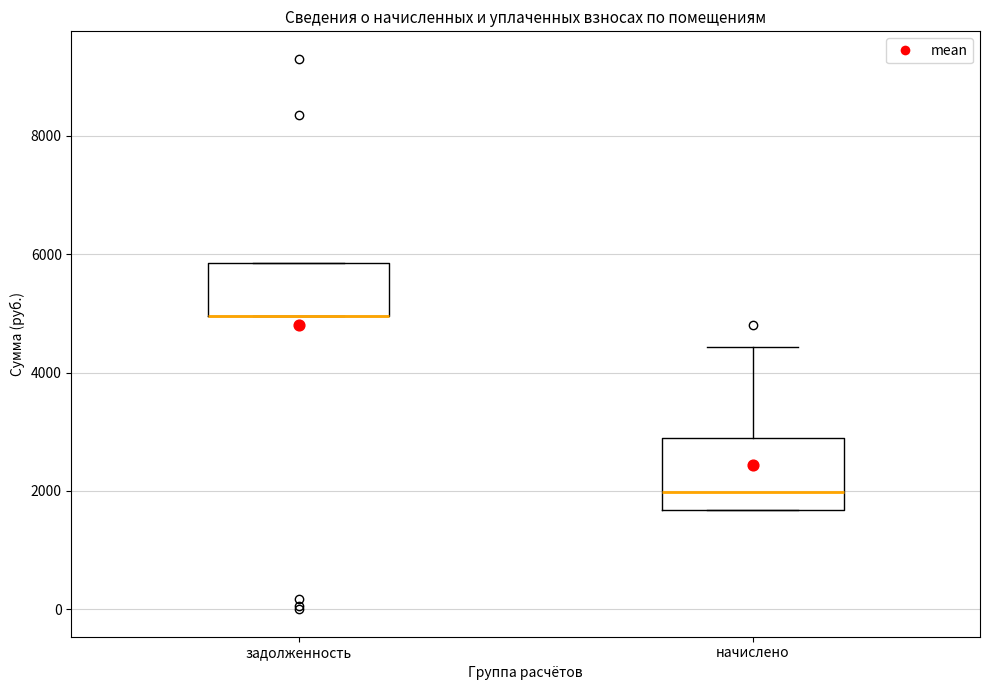

Reading left to right, transcribe this box plot: for each box, give where its median line is, the range the box spans, and where its two whiskers end, as read against the y-axis. The values are not printed on the chart, so give them approximately, as read against the axis.

задолженность: median 5000 (drawn on the box's lower edge), box 5000 to 5800, whiskers 5000 to 5800
начислено: median 2000, box 1600 to 3000, whiskers 1600 to 4400